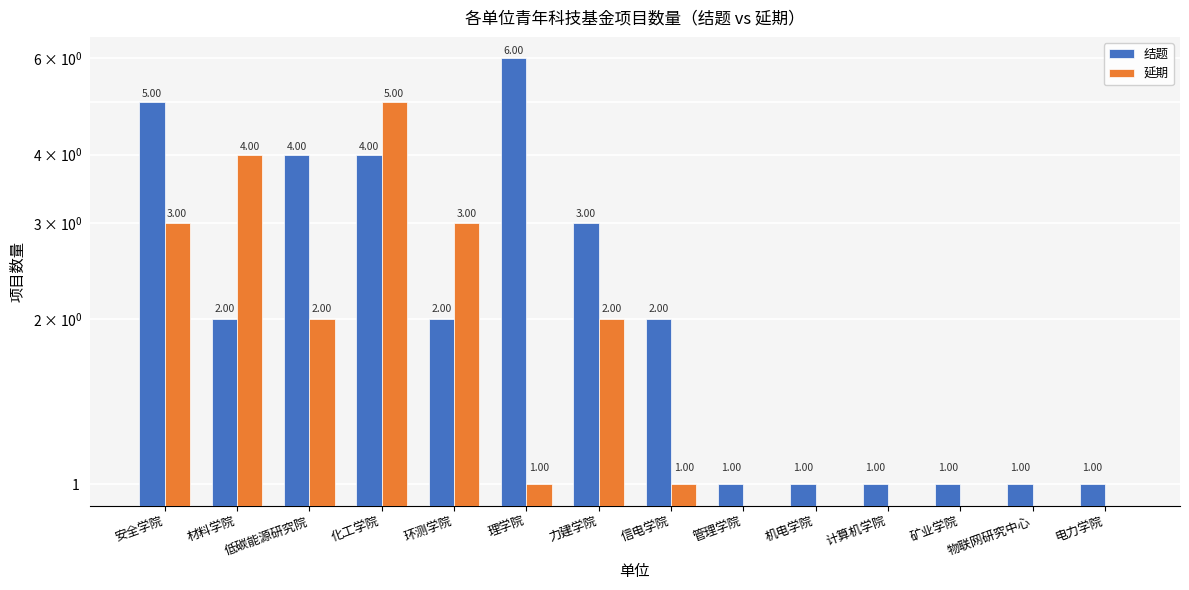

What is the difference between the second highest and minimum values in the 结题 series?

4